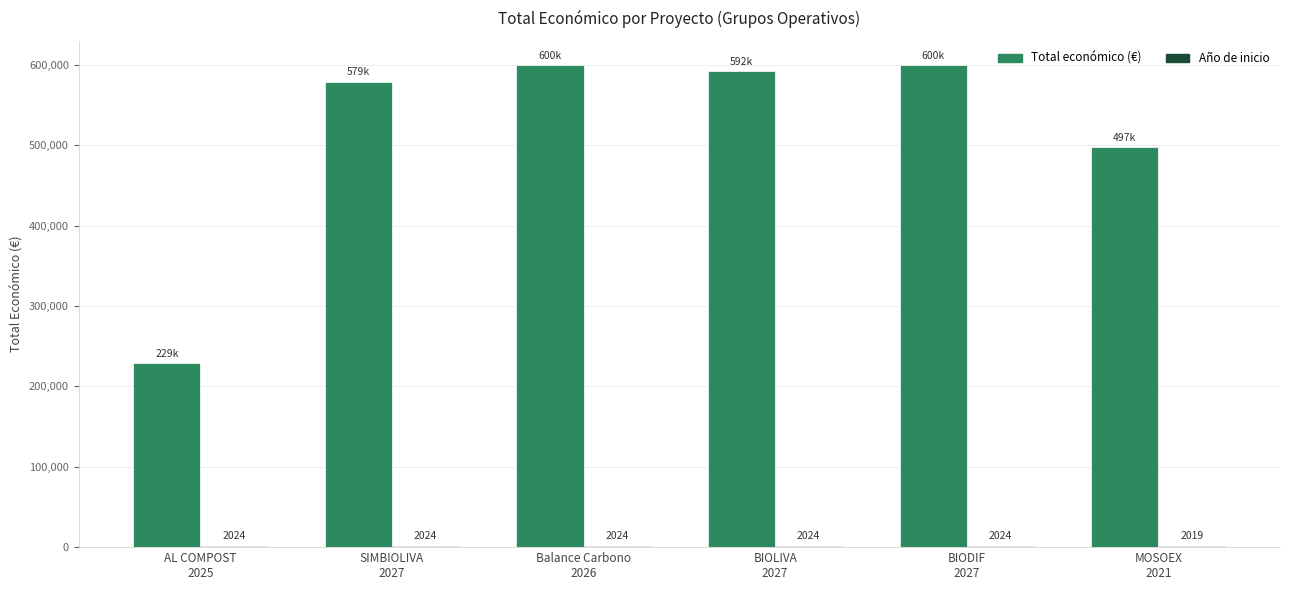

What is the maximum value shown in the chart?

599992